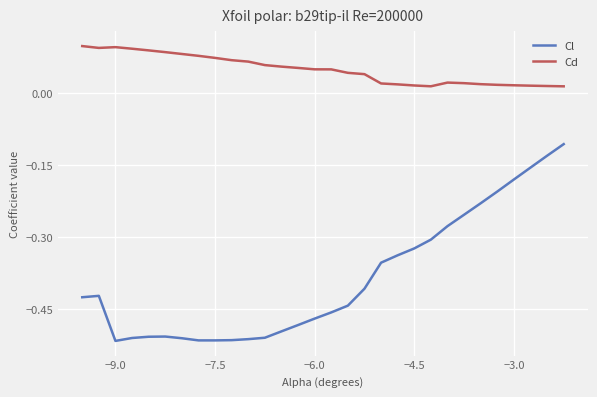

True or false: Cl and Cd intersect in this chart.

False